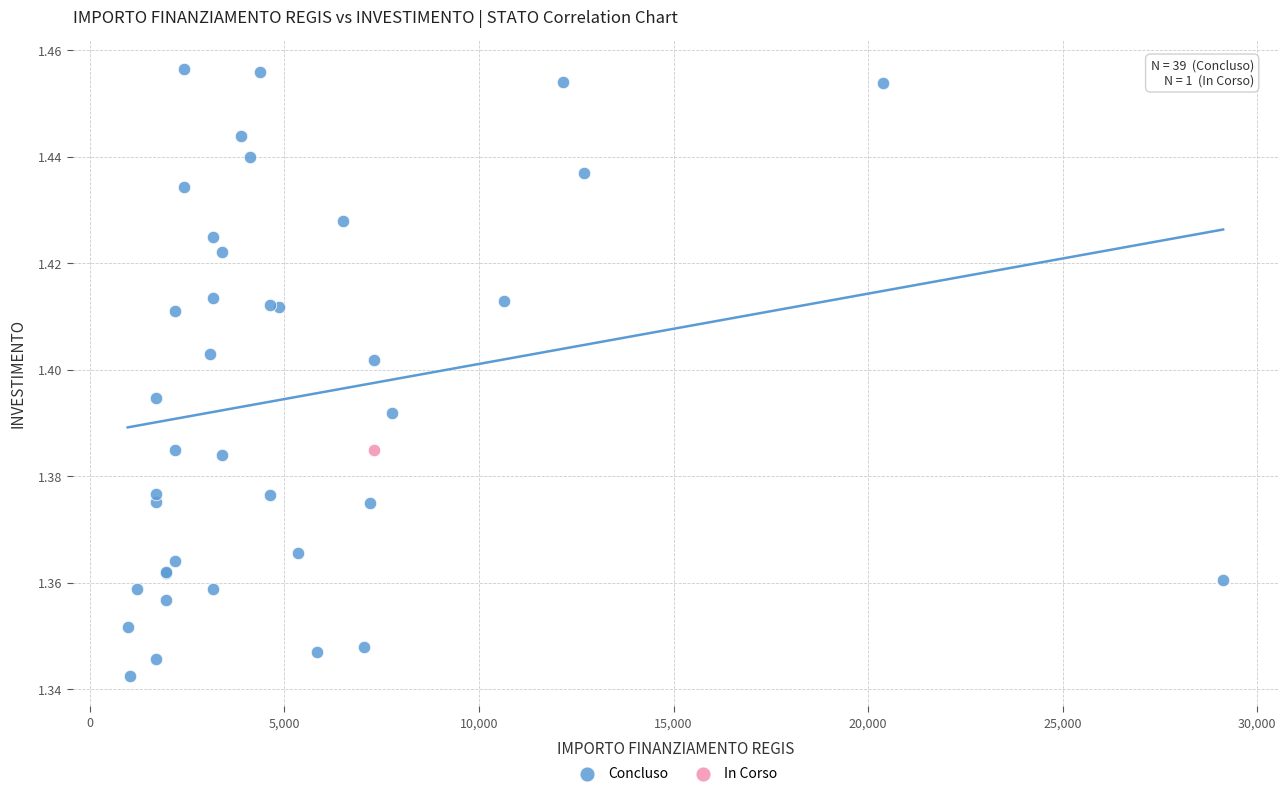

What are all the series names shown in the legend?

Concluso, In Corso